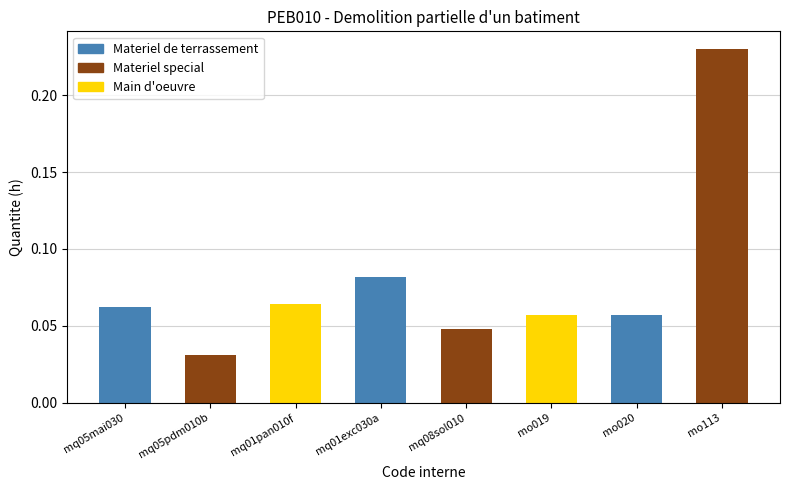

Where is the data nearest to the value 0?

mq05pdm010b